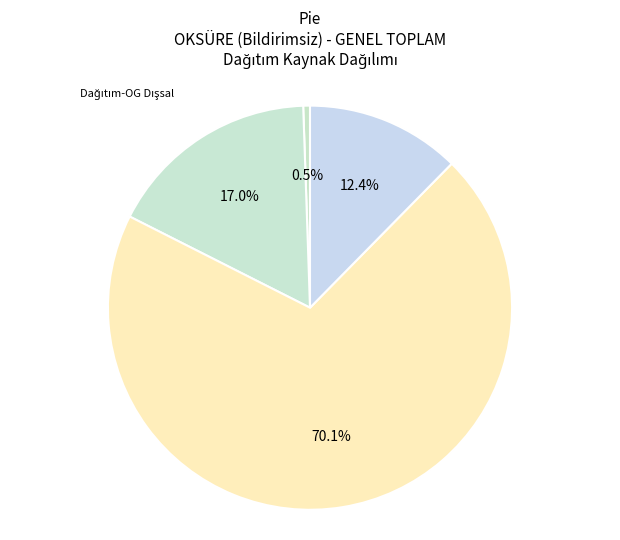

Rank the categories by value from highest to lowest.

Dağıtım-AG Şebeke işletmecisi, Dağıtım-OG Dışsal, Dağıtım-AG Dışsal, Dağıtım-OG Şebeke işletmecisi